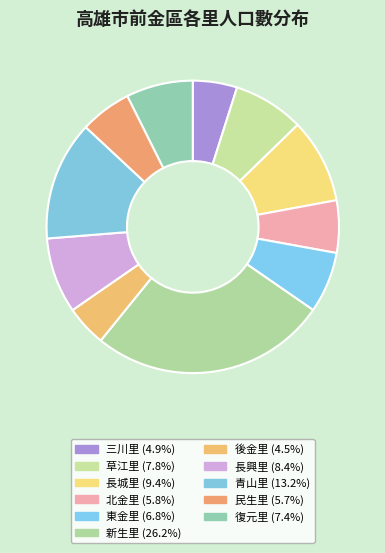

Is there any slice that represents more than half of the pie?

No